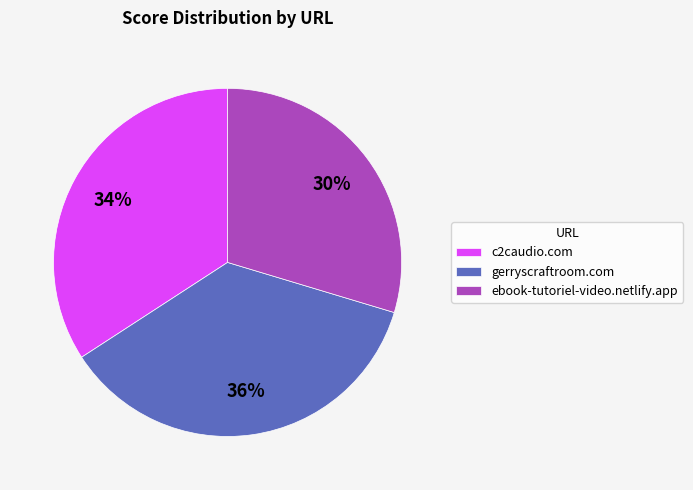

Is it true that c2caudio.com is 49% of the pie?

False